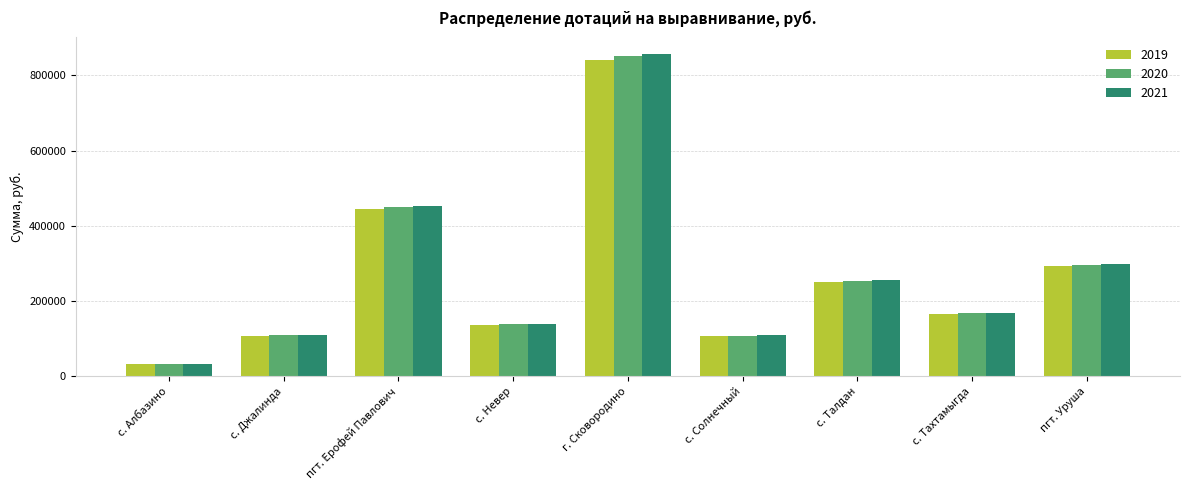

What is the difference between the 2019 values at г. Сковородино and с. Талдан?

589982.9